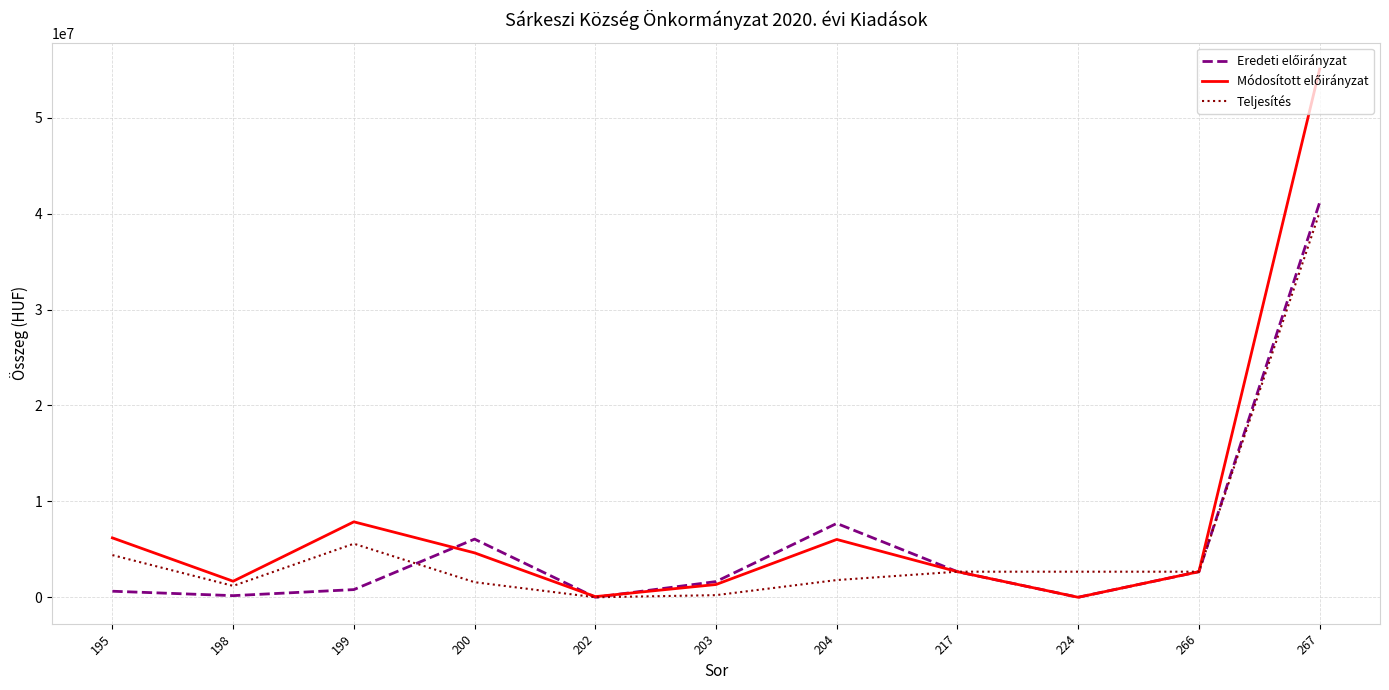

At which category is the sum across all series the highest?

267